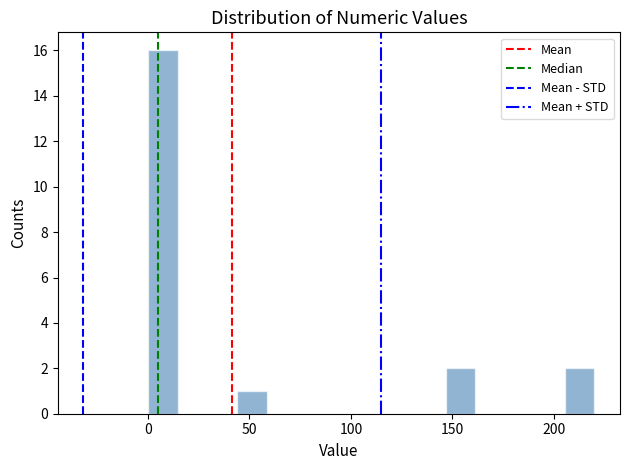

Around what value on the x-axis is the tallest bar? Give the approximate position of its centre, as read against the axis.

5